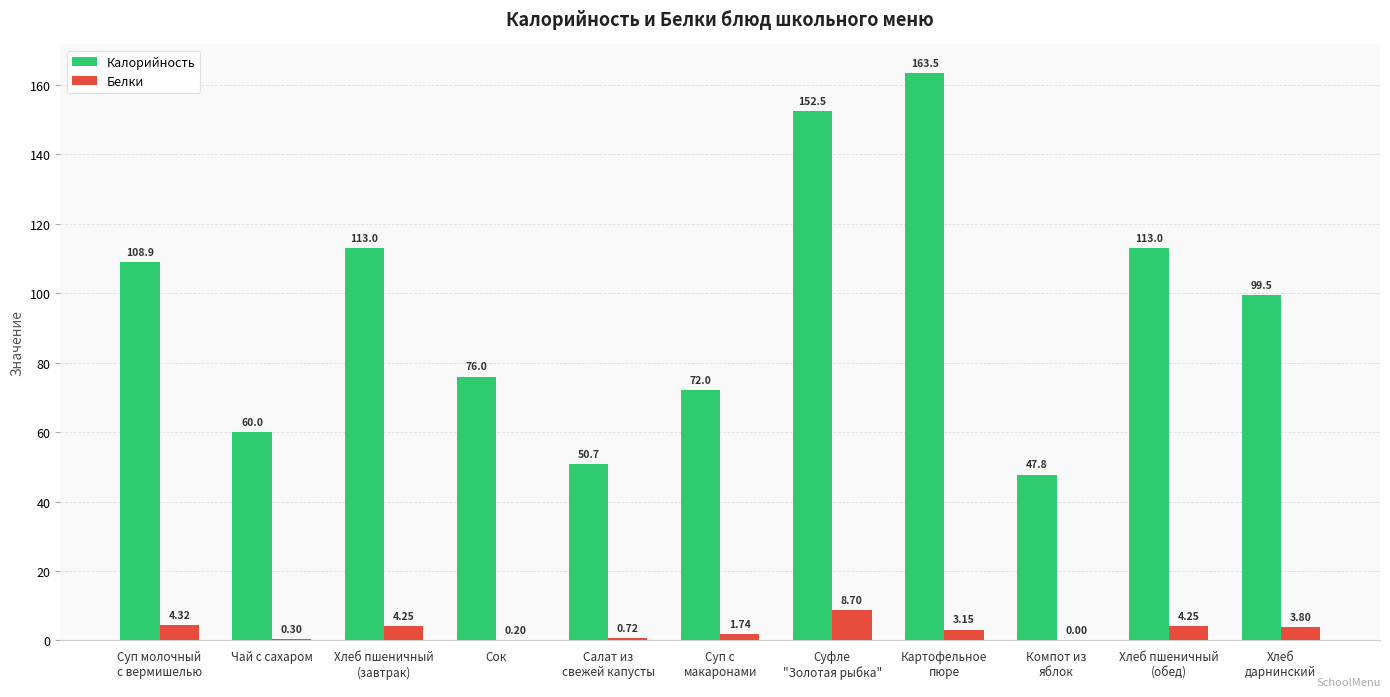

Which series has the largest total across all categories?

Калорийность